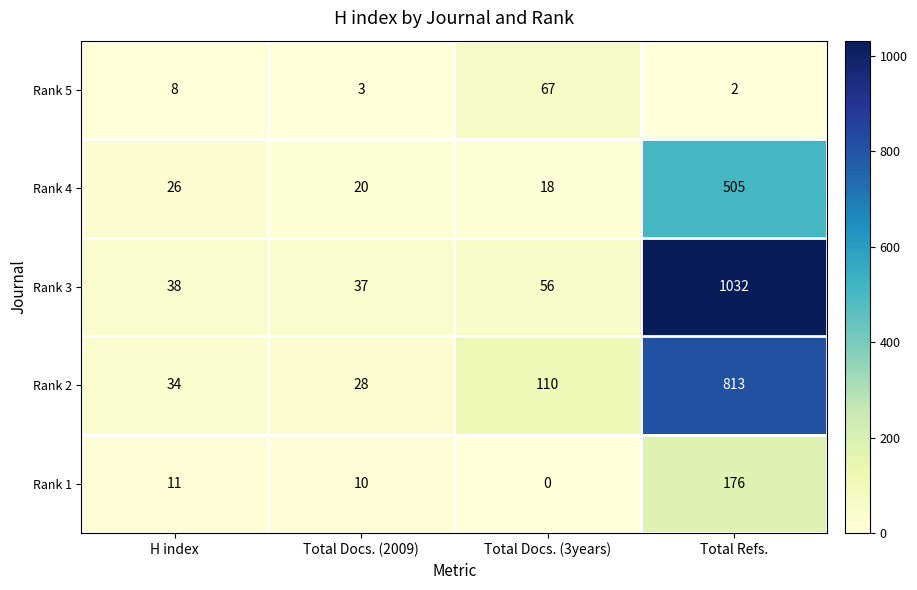

Reading right to left, what are all the values shown in this chart?

Rank 5: Total Refs.=2	Total Docs. (3years)=67	Total Docs. (2009)=3	H index=8
Rank 4: Total Refs.=505	Total Docs. (3years)=18	Total Docs. (2009)=20	H index=26
Rank 3: Total Refs.=1032	Total Docs. (3years)=56	Total Docs. (2009)=37	H index=38
Rank 2: Total Refs.=813	Total Docs. (3years)=110	Total Docs. (2009)=28	H index=34
Rank 1: Total Refs.=176	Total Docs. (3years)=0	Total Docs. (2009)=10	H index=11